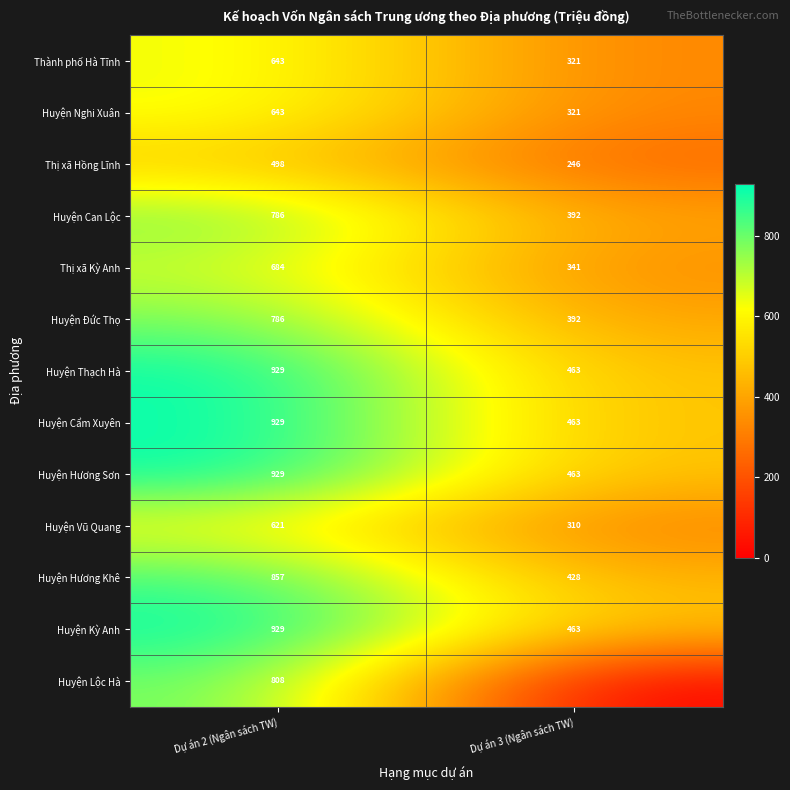

How many data points in Huyện Thạch Hà are less than 929?

1